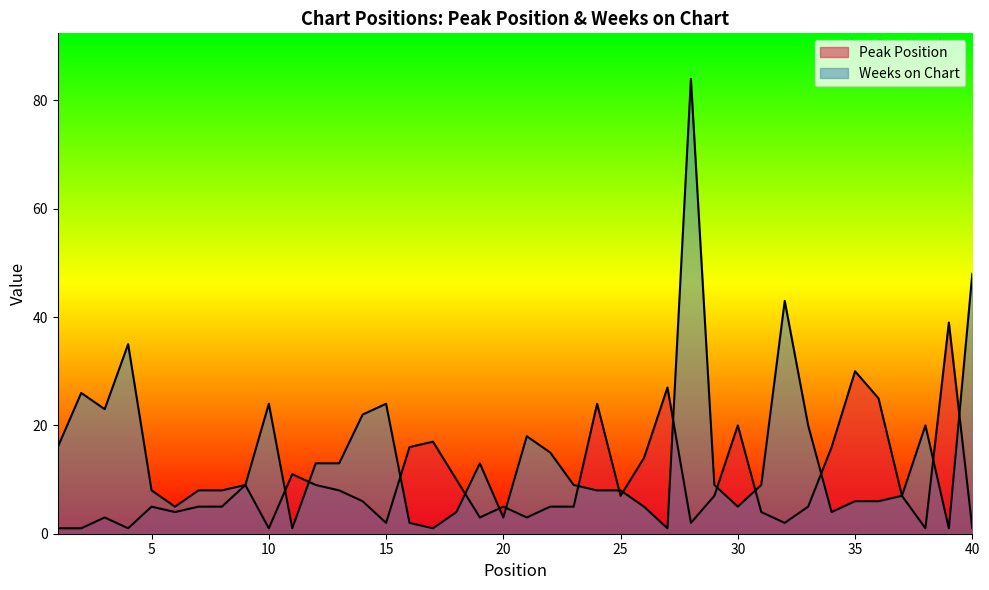

Reading right to left, transcribe all the data shown in this chart.

Peak Position: 1	39	1	7	25	30	16	5	2	4	20	7	2	27	14	7	24	5	5	3	5	3	10	17	16	2	6	8	9	11	1	9	5	5	4	5	1	3	1	1
Weeks on Chart: 48	1	20	7	6	6	4	20	43	9	5	9	84	1	5	8	8	9	15	18	3	13	4	1	2	24	22	13	13	1	24	9	8	8	5	8	35	23	26	16